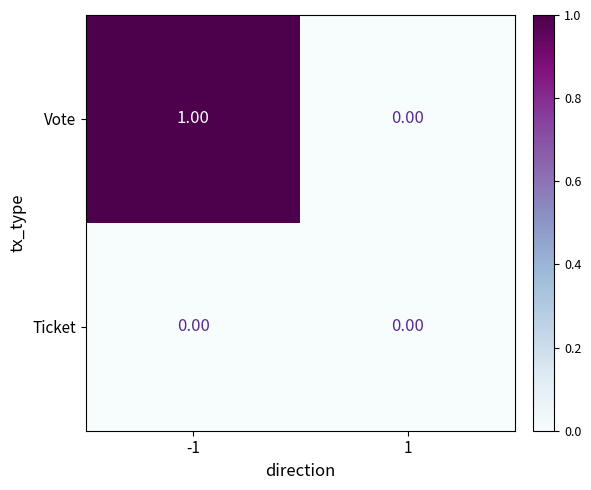

Count the number of categories in the chart.

2